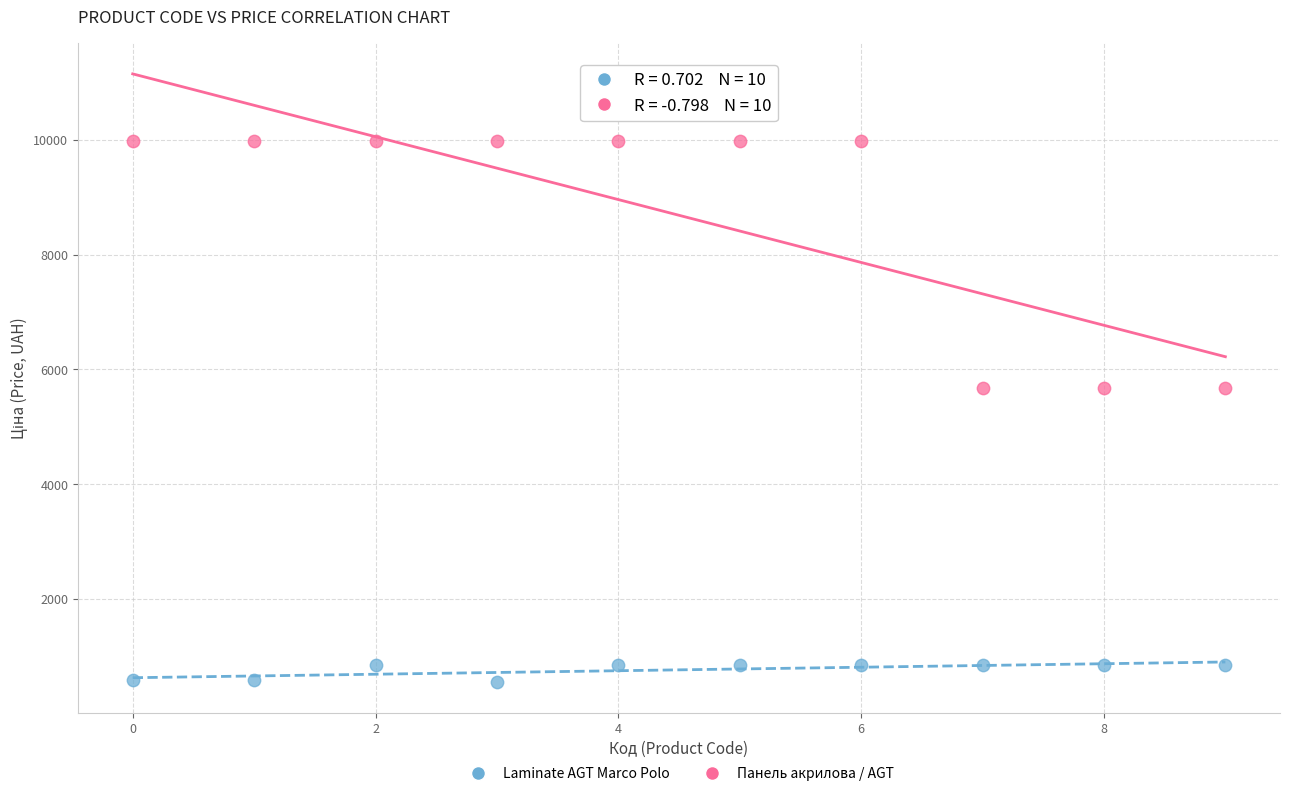

Across all data points, what is the range of Y values (max minus min)?

9423.5